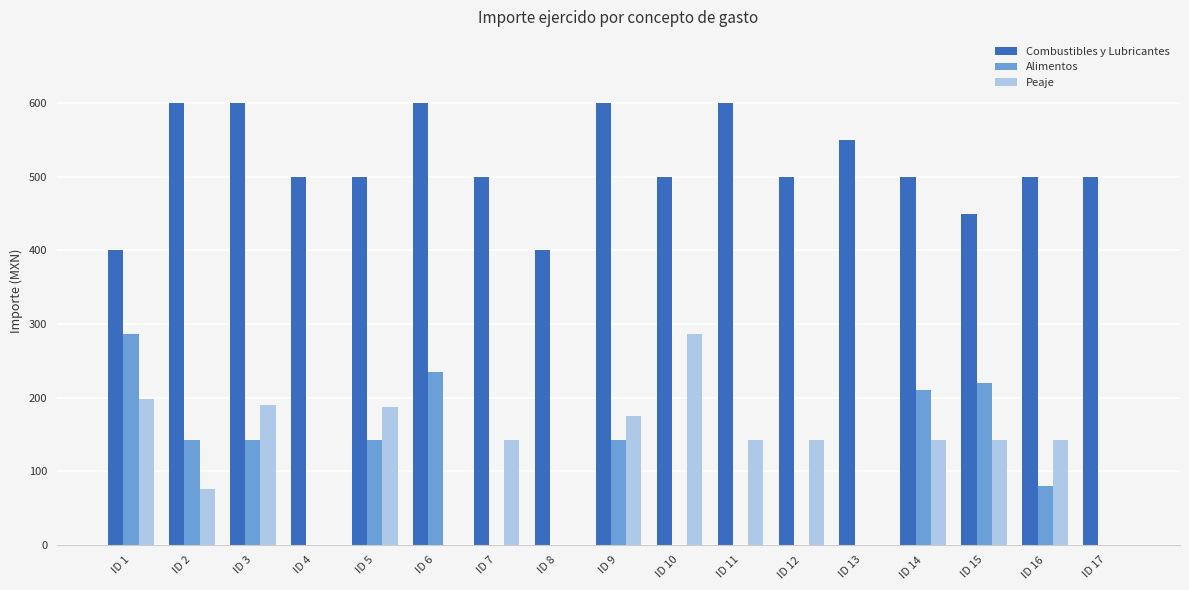

What is the sum of all Combustibles y Lubricantes values?

8800.0